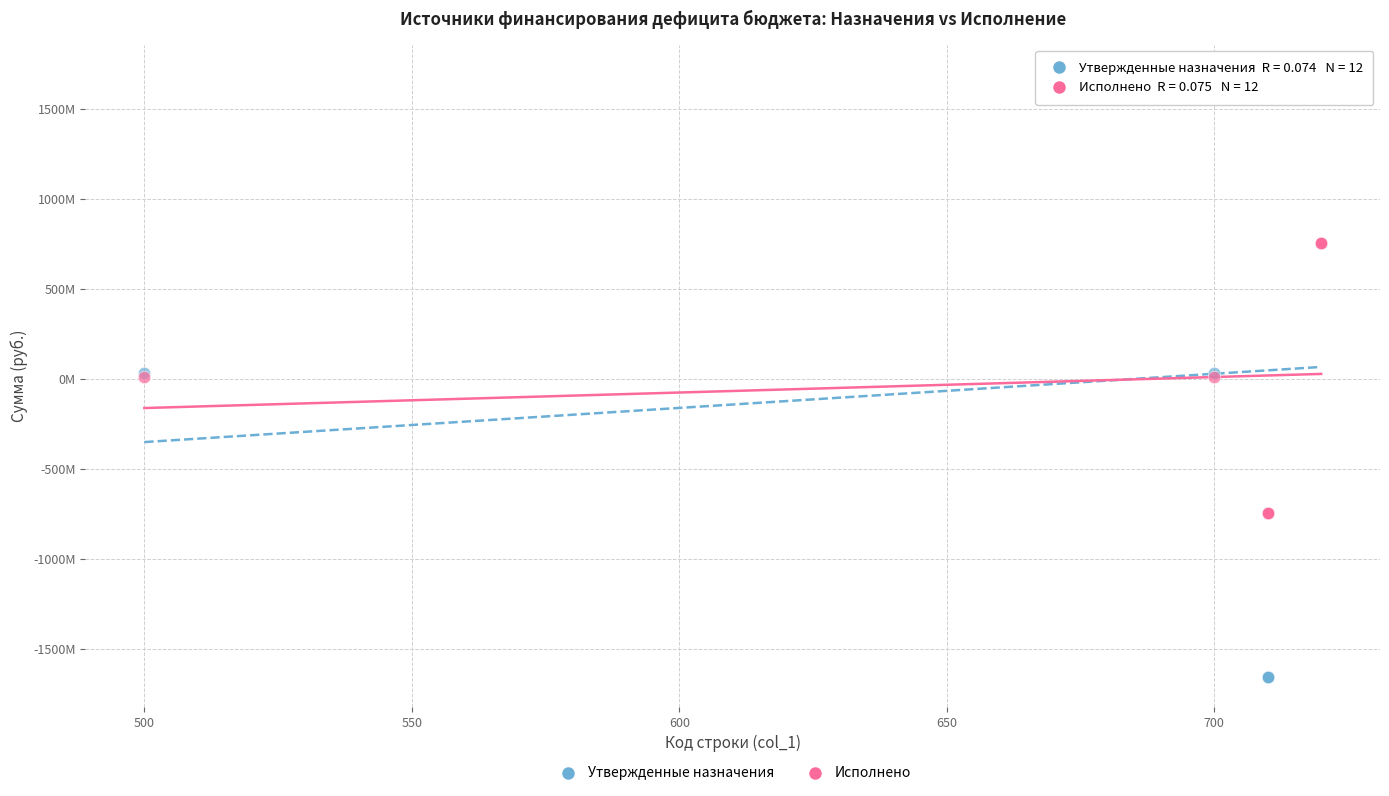

What are all the series names shown in the legend?

Утвержденные назначения, Исполнено